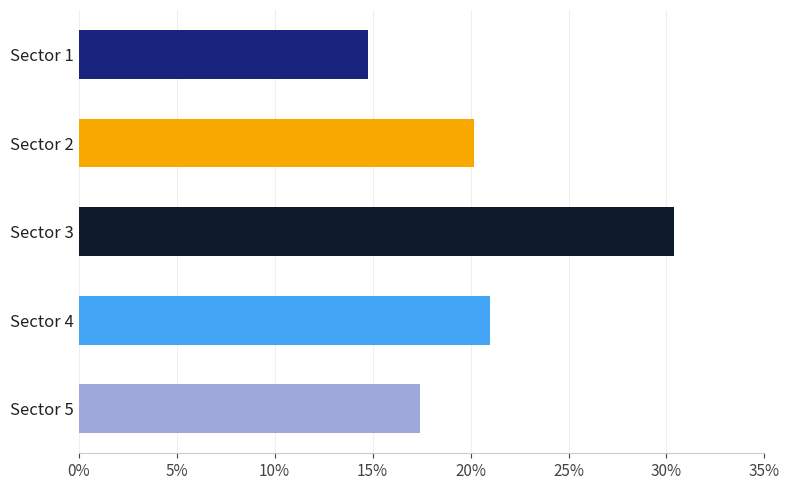

Reading top to bottom, transcribe all the data shown in this chart.

14.8	20.2	30.4	21.0	17.4